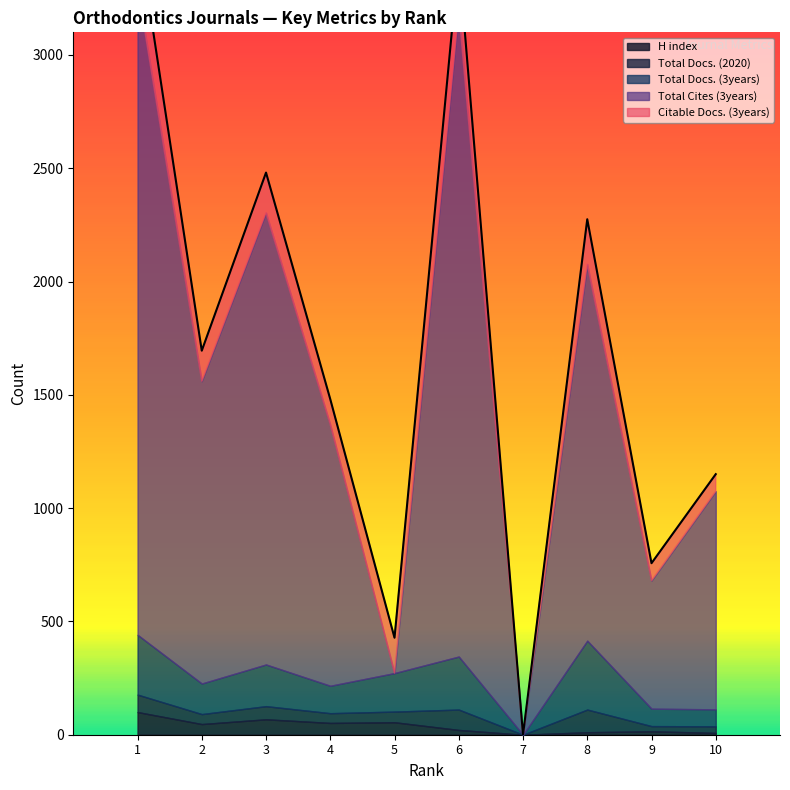

Between 9 and 1, which is larger?

1